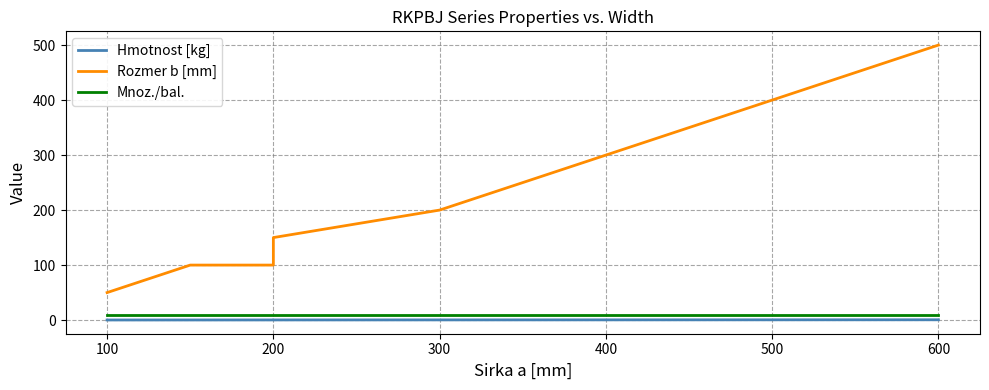

What is the sum of all Hmotnost [kg] values?

2.7